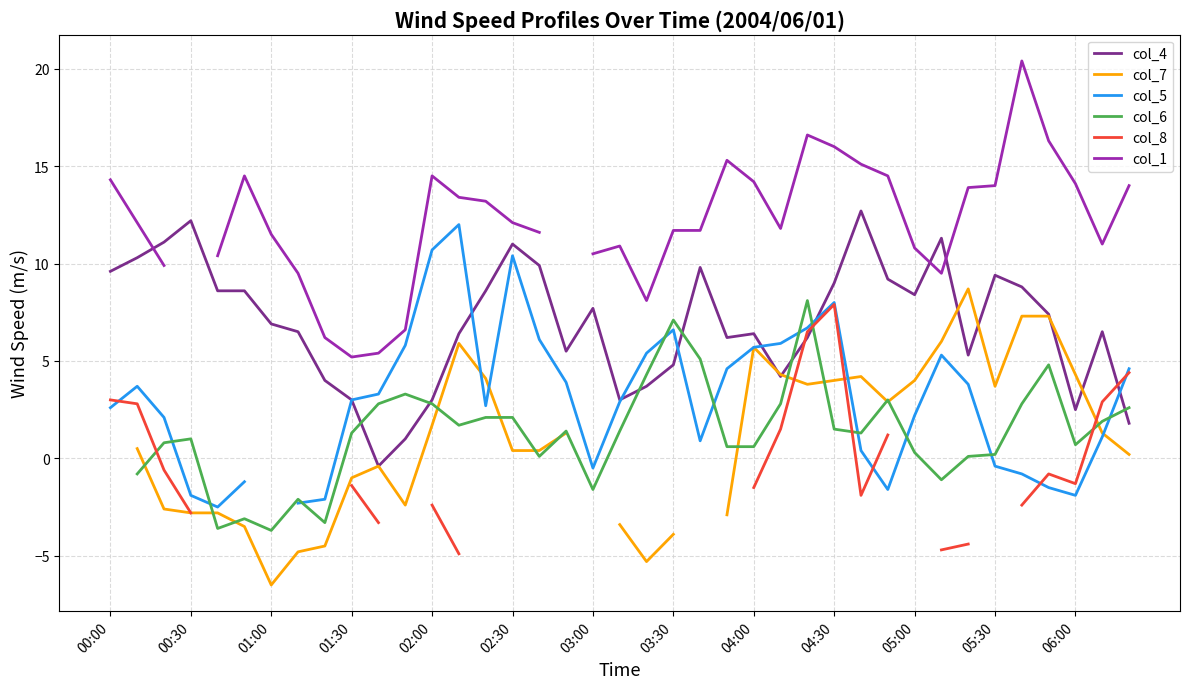

What is the minimum value for col_5?

-2.5